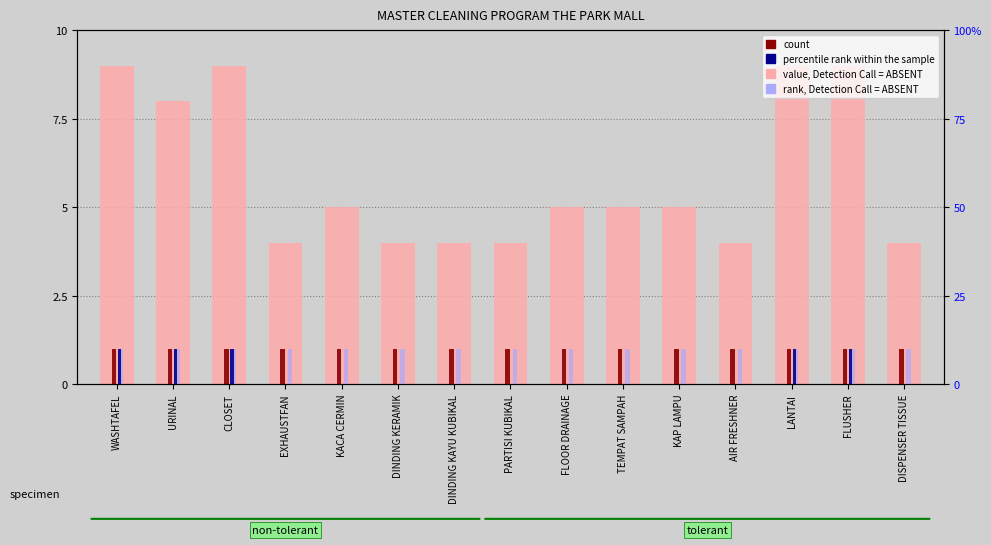

Which has a higher value, AIR FRESHNER or TEMPAT SAMPAH?

TEMPAT SAMPAH